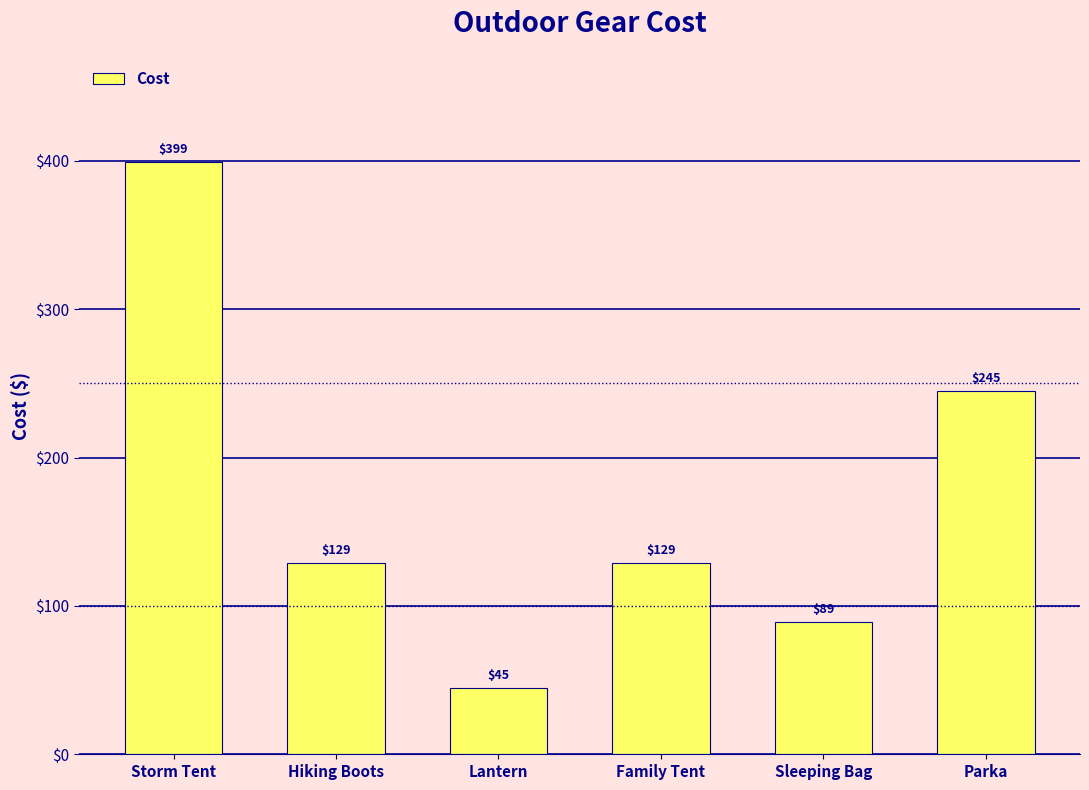

What is the difference between the second highest and second lowest values?

156